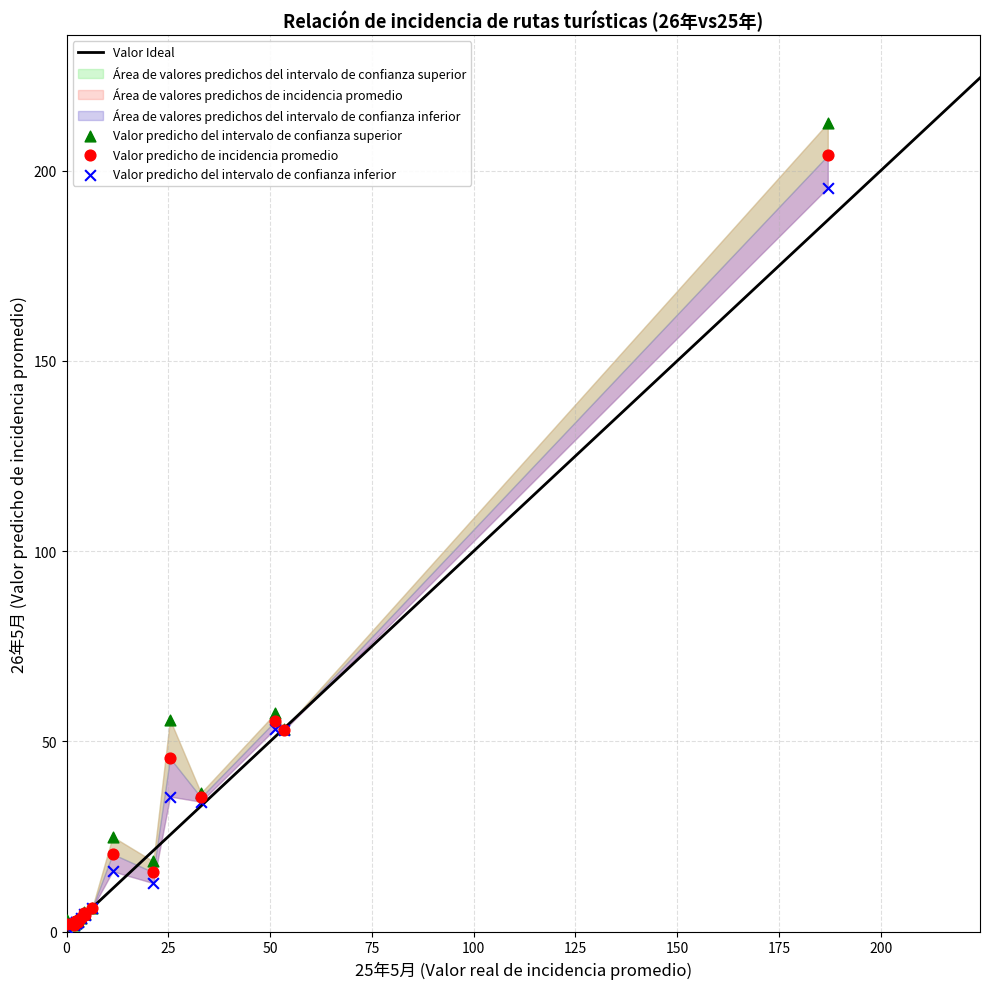

Which series contains the highest Y value?

Valor predicho del intervalo de confianza superior